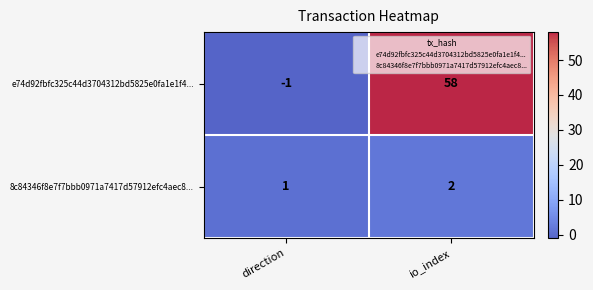

Which category has the lowest value across all series?

direction